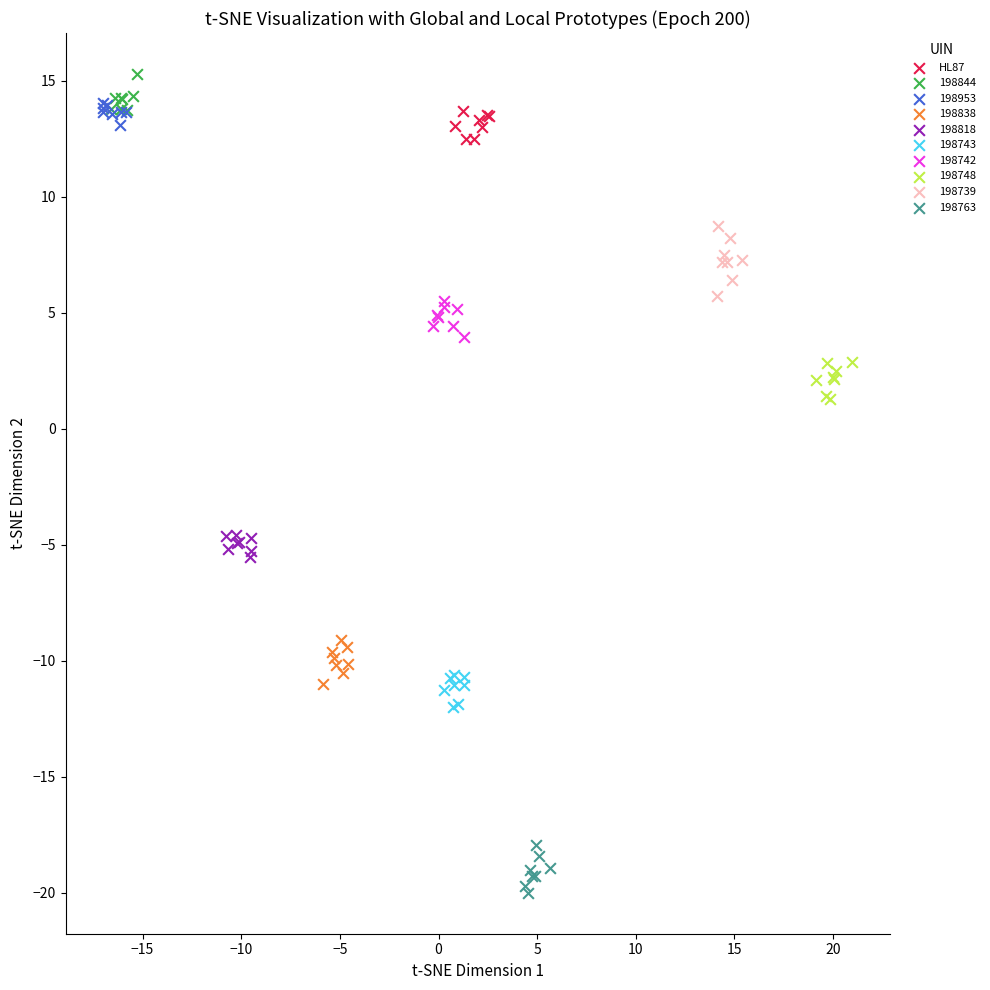

Which series contains the lowest Y value?

198763